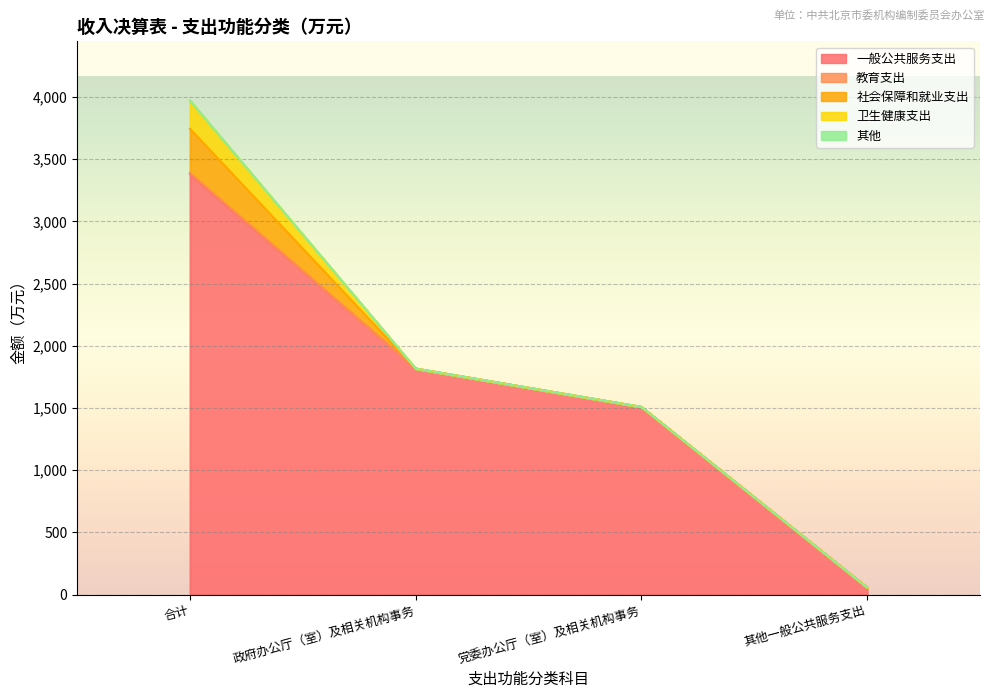

Rank the series at 政府办公厅（室）及相关机构事务 from lowest to highest value.

教育支出, 社会保障和就业支出, 卫生健康支出, 其他, 一般公共服务支出